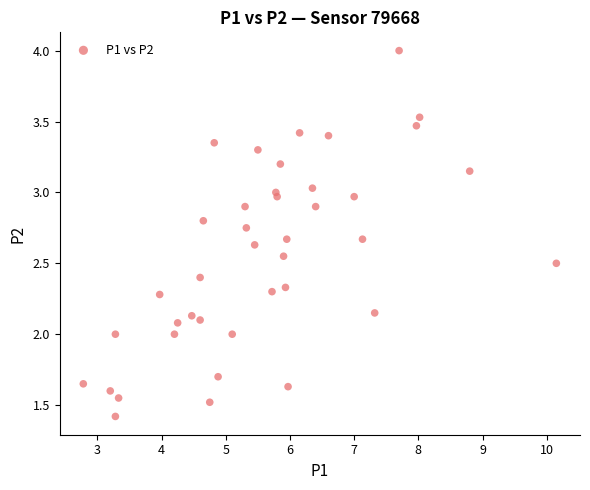

What is the range of X values (max minus min)?

7.4